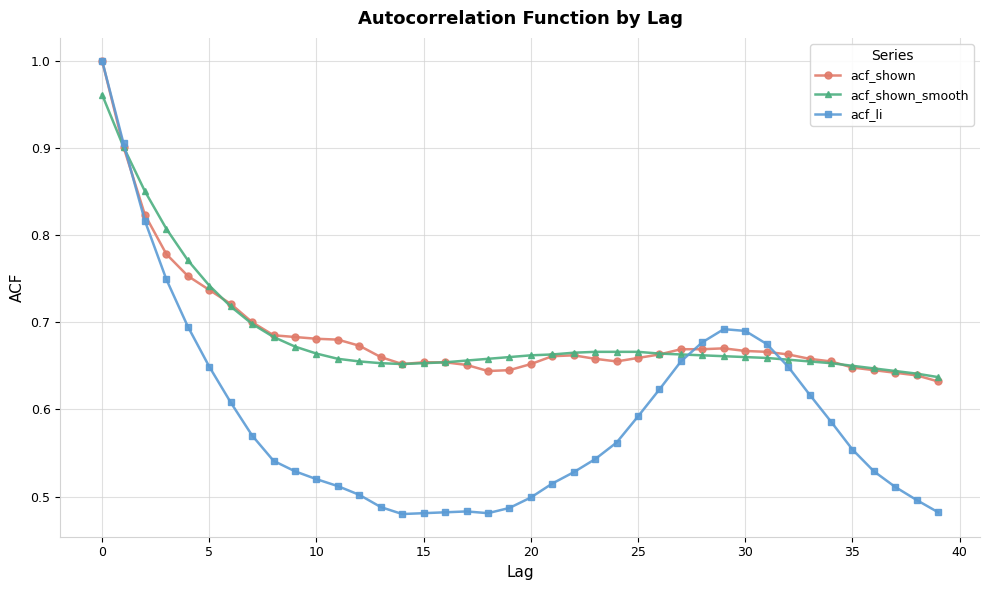

Which series has the largest range (max minus min)?

acf_li